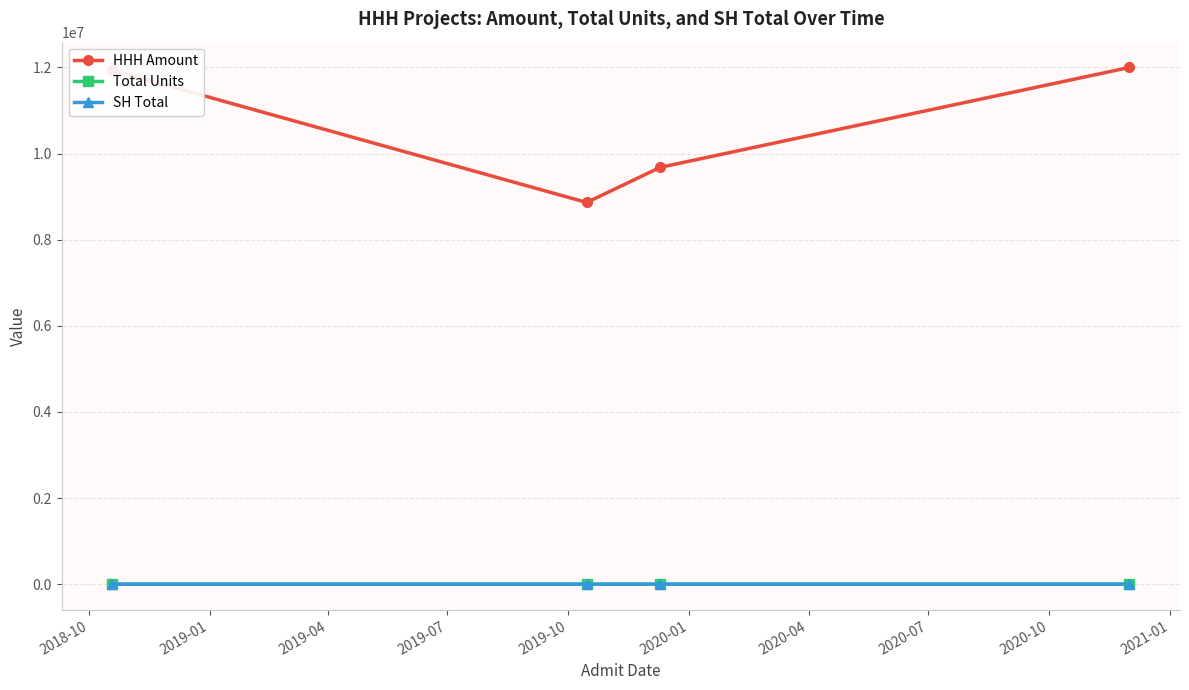

True or false: HHH Amount has more than 0 points higher than both neighbors.

False